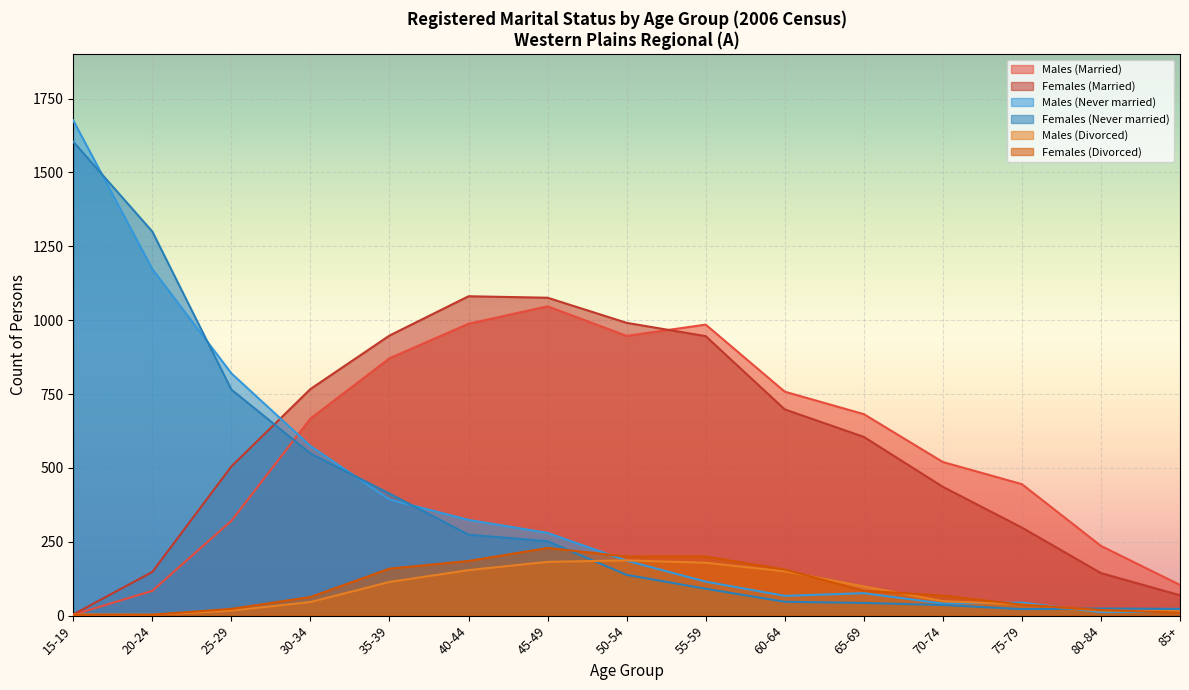

Is the value of Males (Never married) at 75-79 greater than the value of Males (Divorced) at 80-84?

Yes